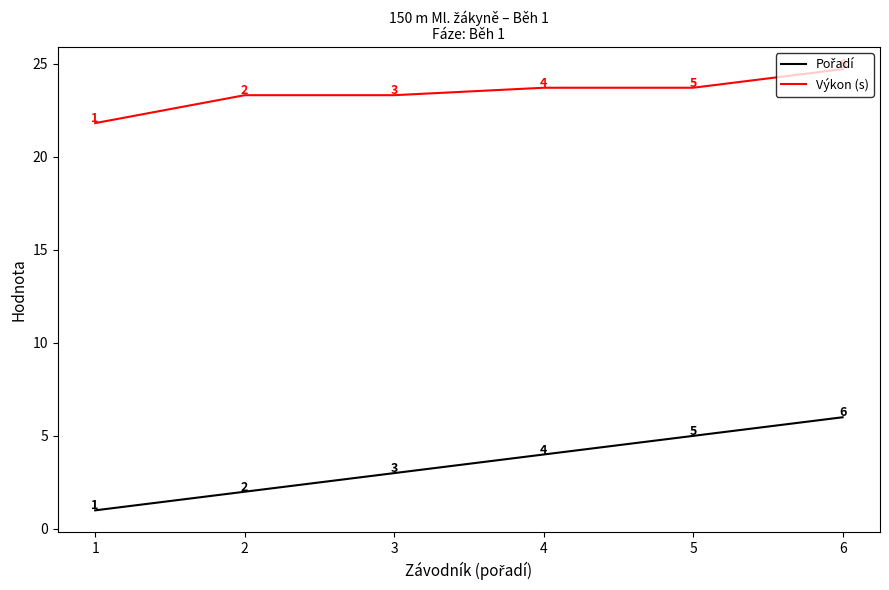

Which series has the largest total across all categories?

Výkon (s)